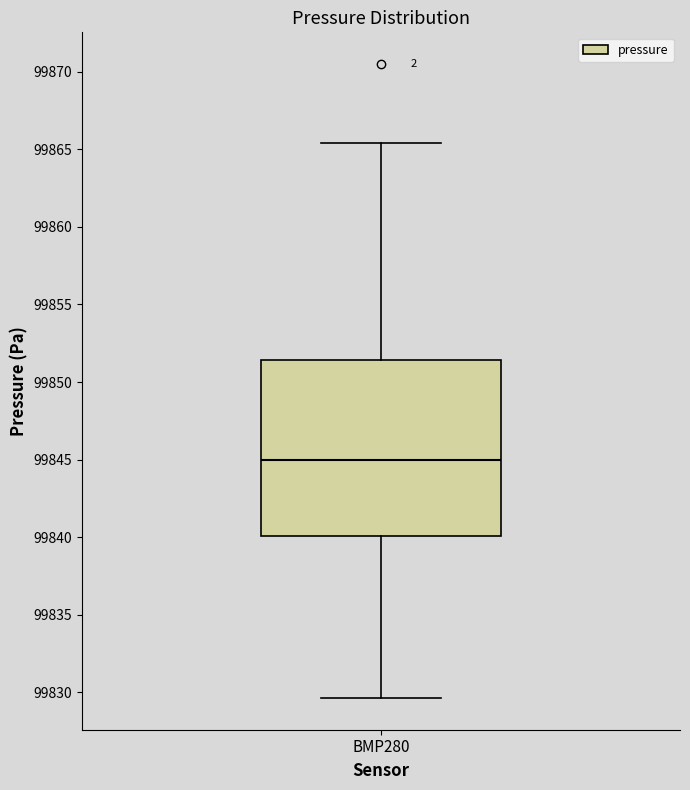

Read this box plot against the y-axis: the position of the median line, the range covered by the box, and the ends of both whiskers. The values are not printed on the chart, so give them approximately, as read against the axis.

median 99845.0, box 99840.0 to 99851.5, whiskers 99829.5 to 99865.5